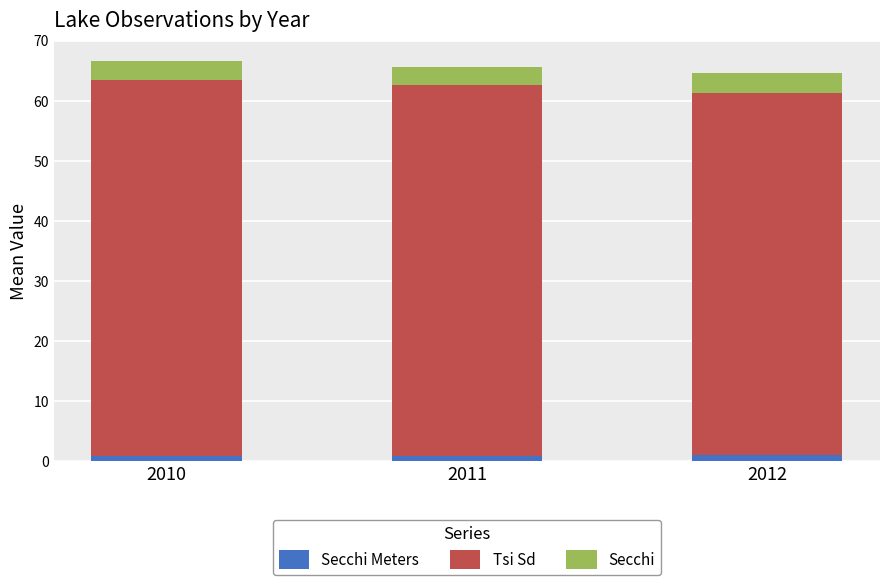

Which series has the widest spread of values?

Tsi Sd